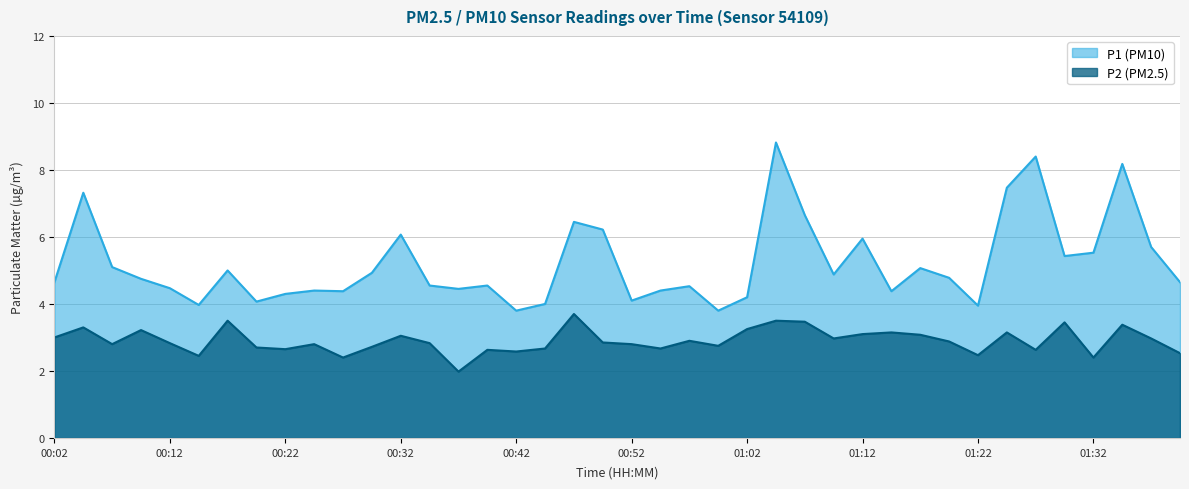

What is the label of the 10th point from the right?

01:17